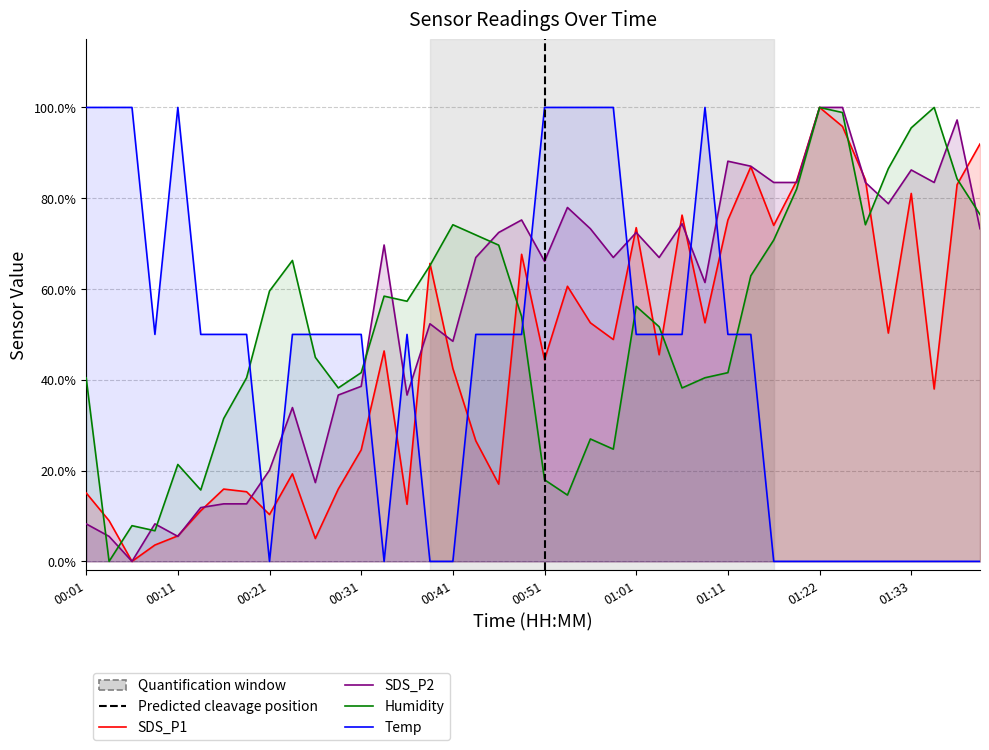

Is the value of Temp at 01:25 greater than the value of SDS_P2 at 00:43?

No